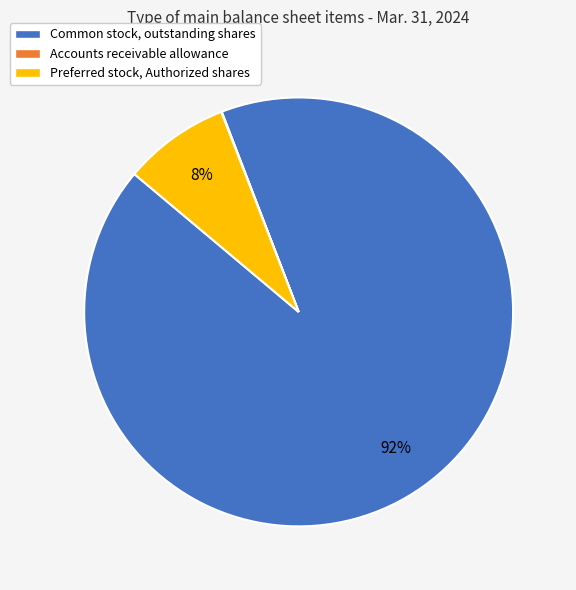

Combined, do Common stock, outstanding shares and Preferred stock, Authorized shares account for over 50%?

Yes